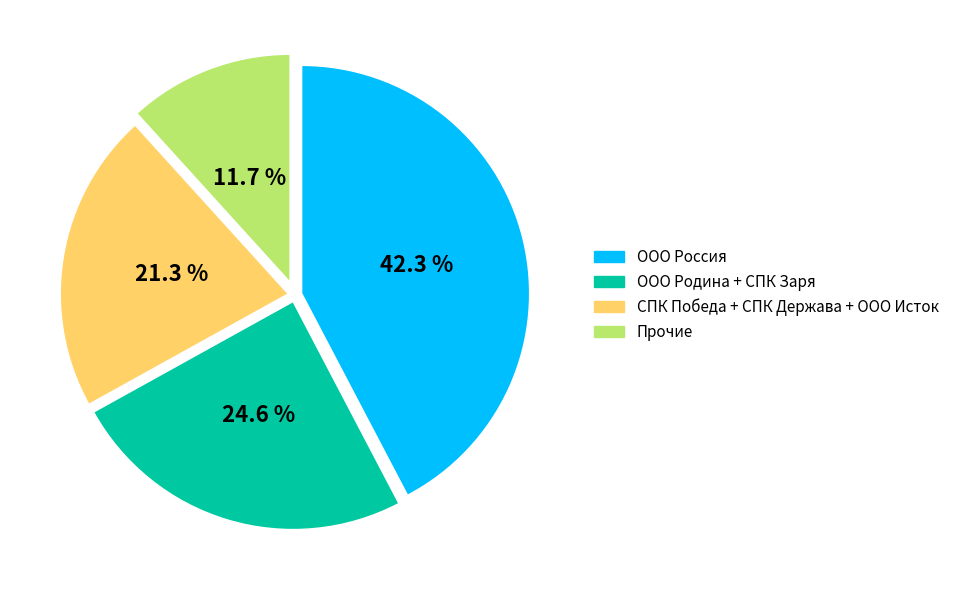

Is there a majority slice in this chart?

No